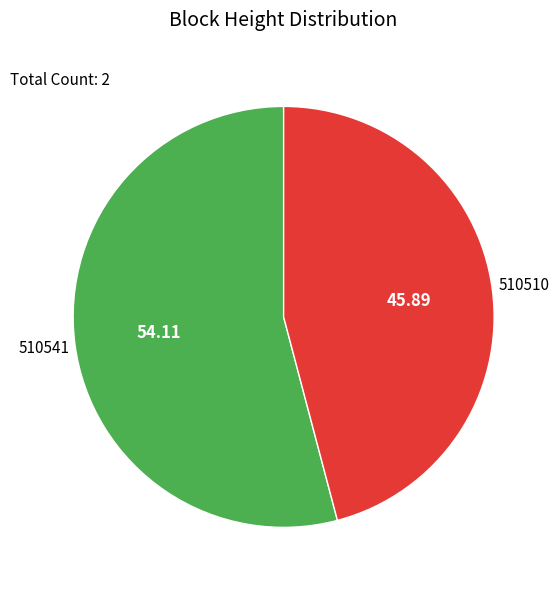

How many segments does this pie chart have?

2